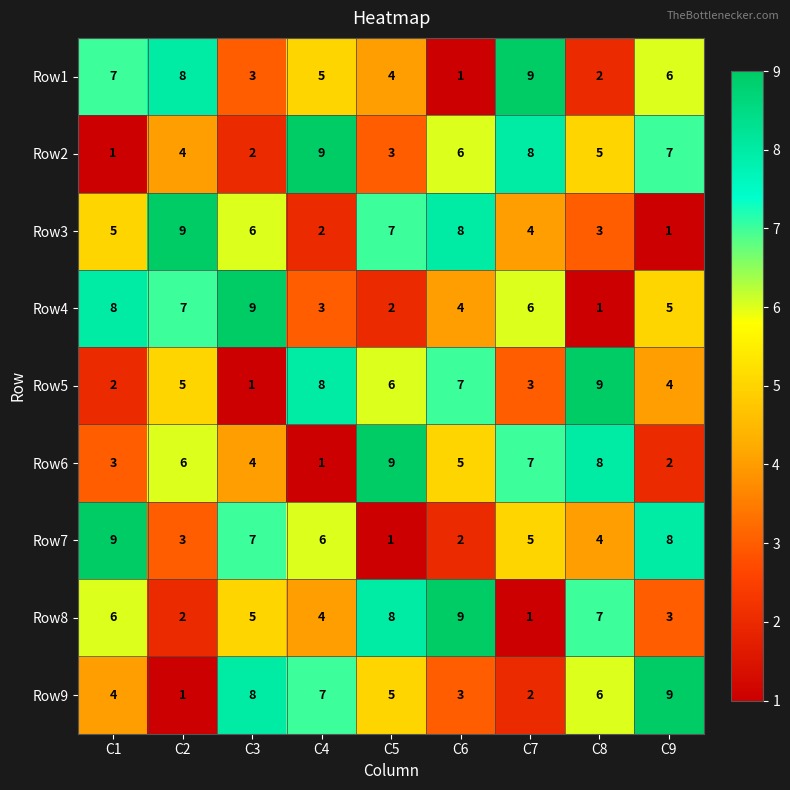

What is the spread (max minus min) of values at C6?

8